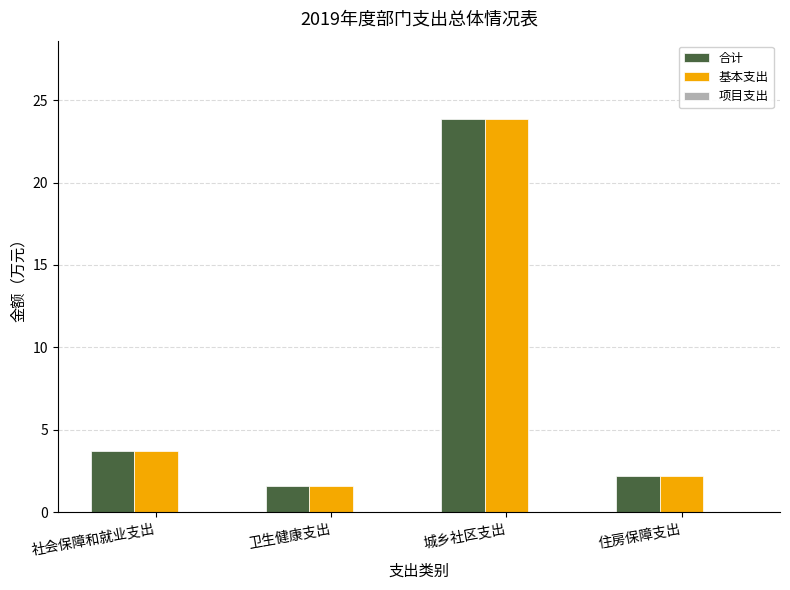

At which label is 基本支出 closest to 12?

社会保障和就业支出